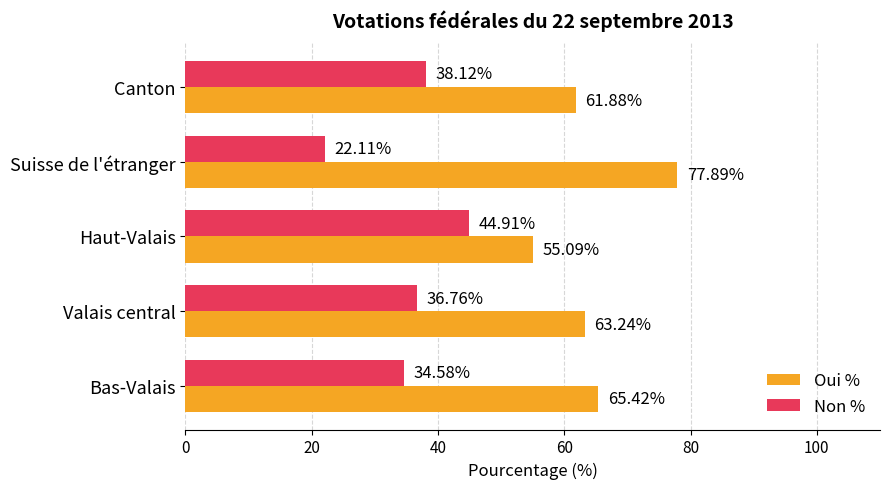

What is the difference between the maximum and minimum values in the Oui % series?

22.8